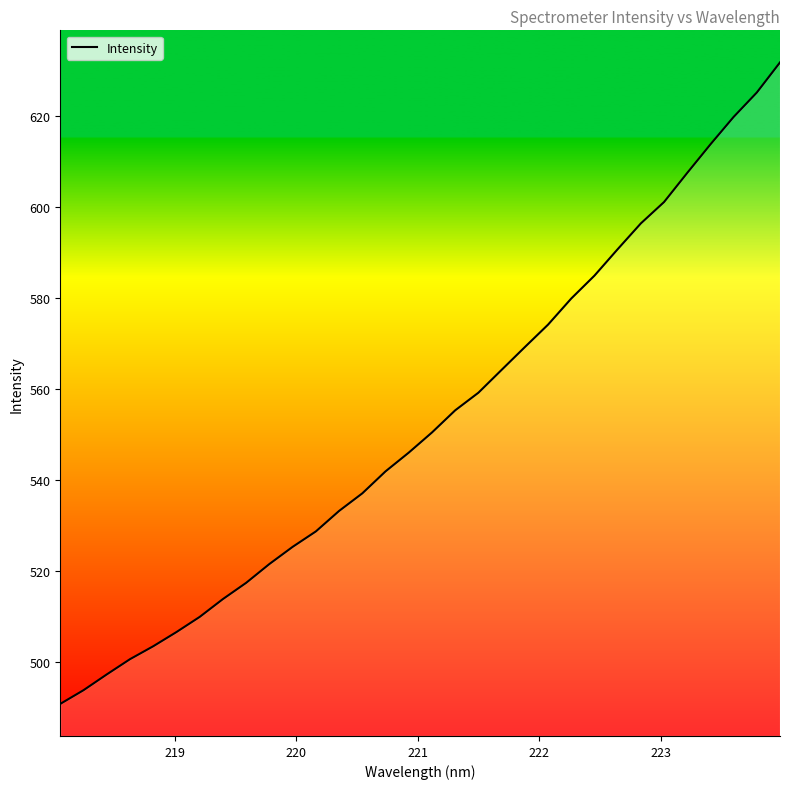

What is the difference between the maximum and minimum values?

141.0